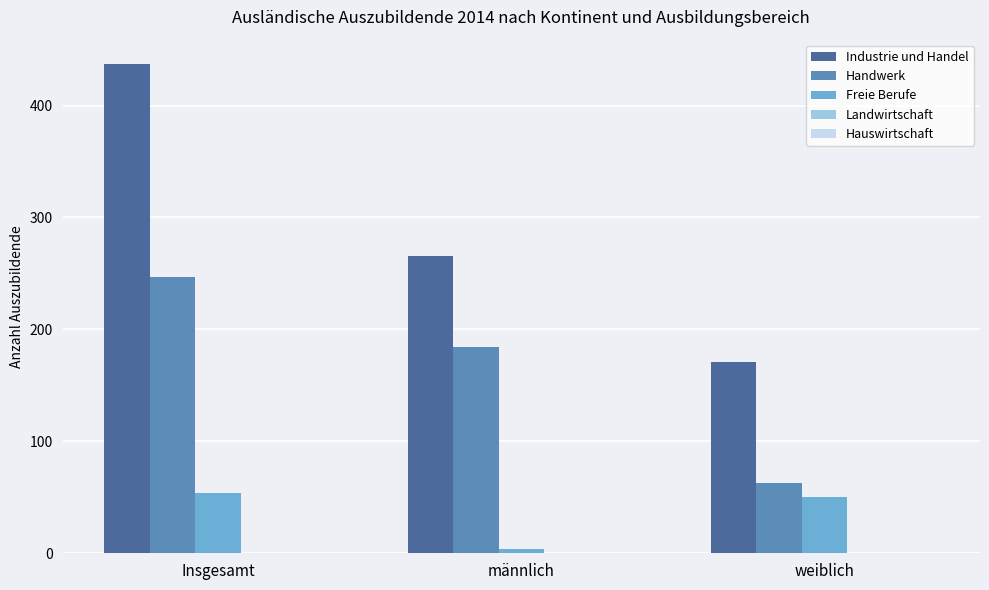

Which series has the widest spread of values?

Industrie und Handel